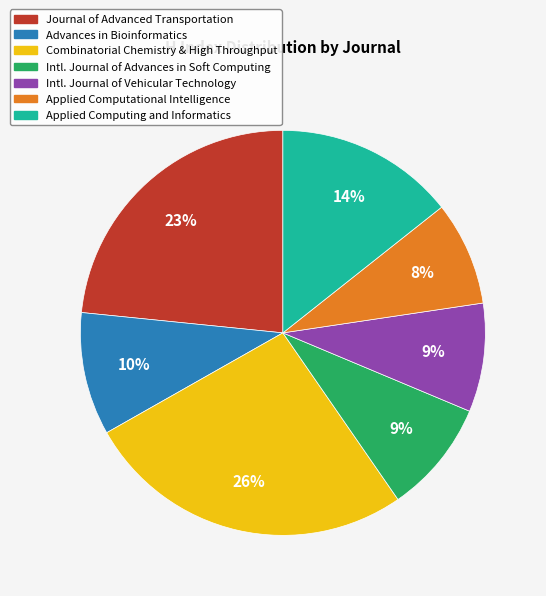

Does any single category account for the majority?

No